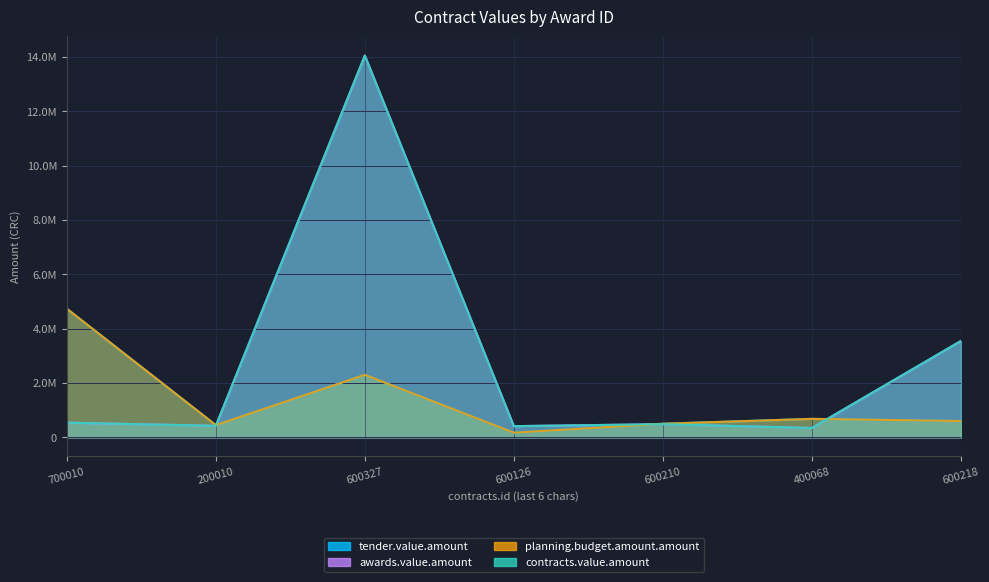

What is the value of the contracts.value.amount point at the 3rd from the left?

14050710.1